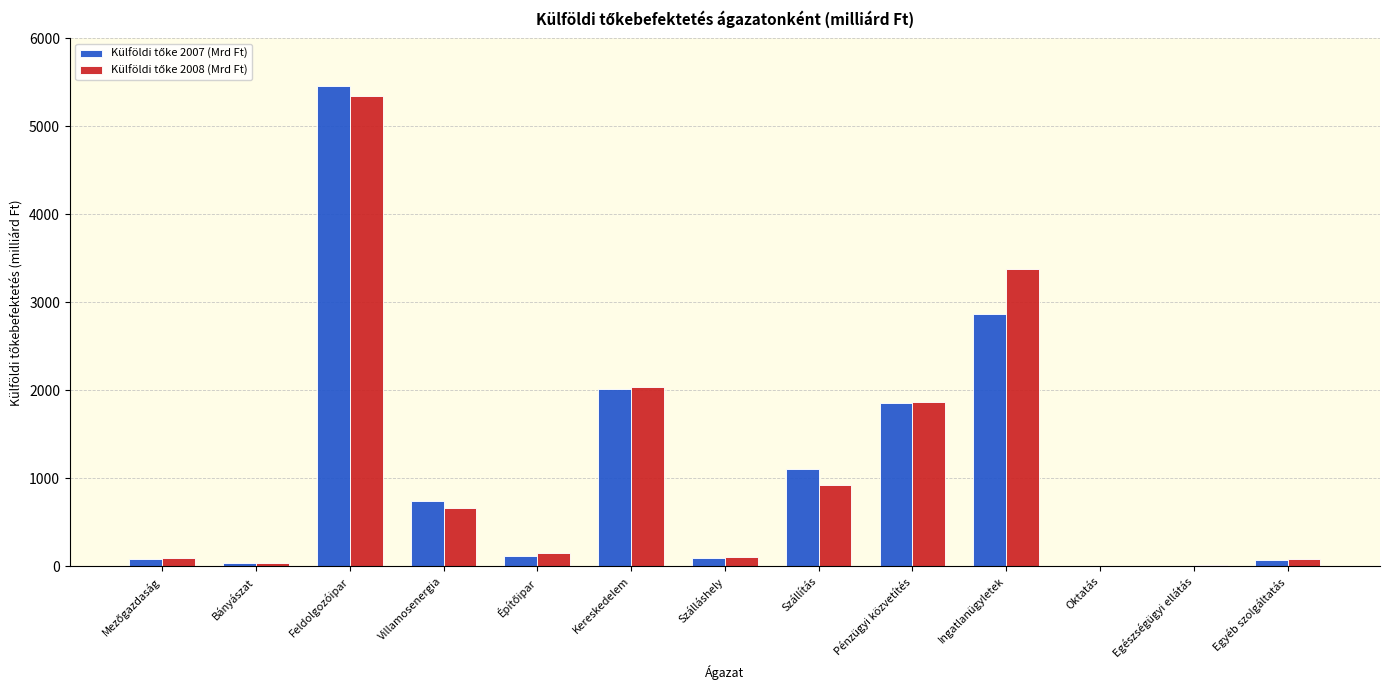

At which category is the sum across all series the highest?

Feldolgozóipar